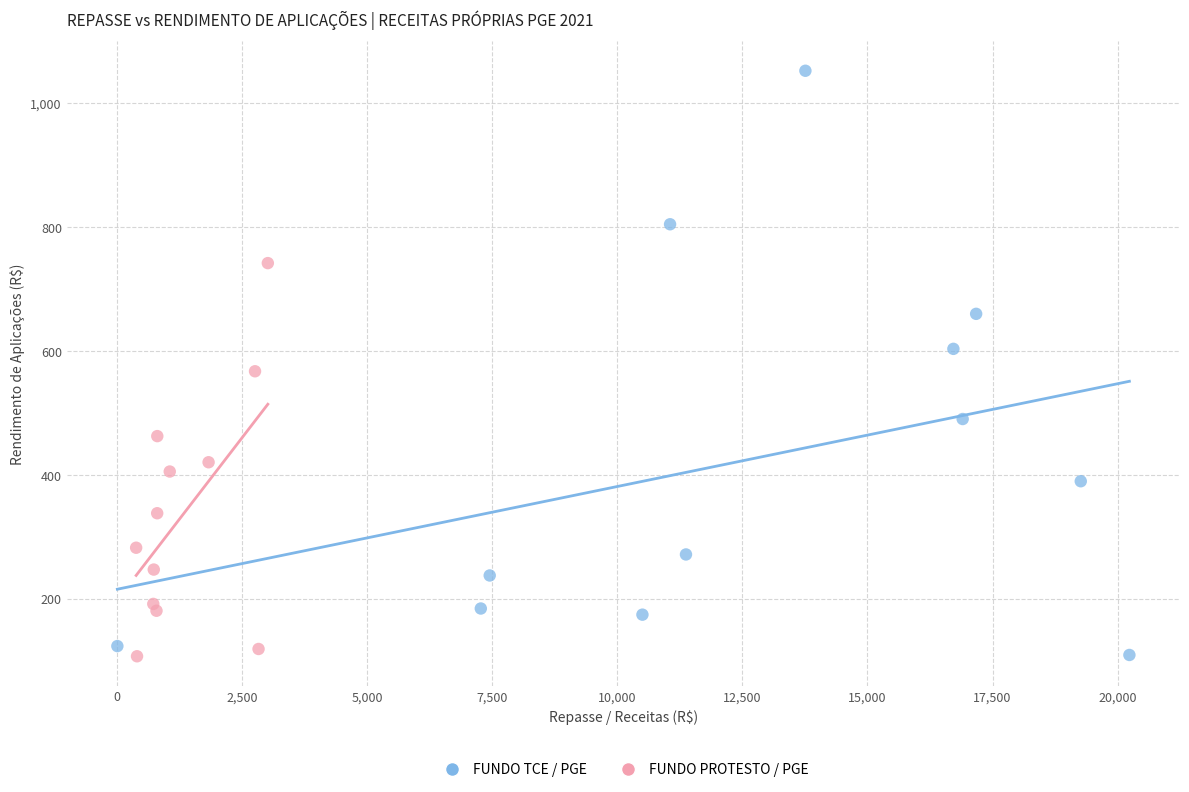

Which series reaches the maximum Y coordinate?

FUNDO TCE / PGE